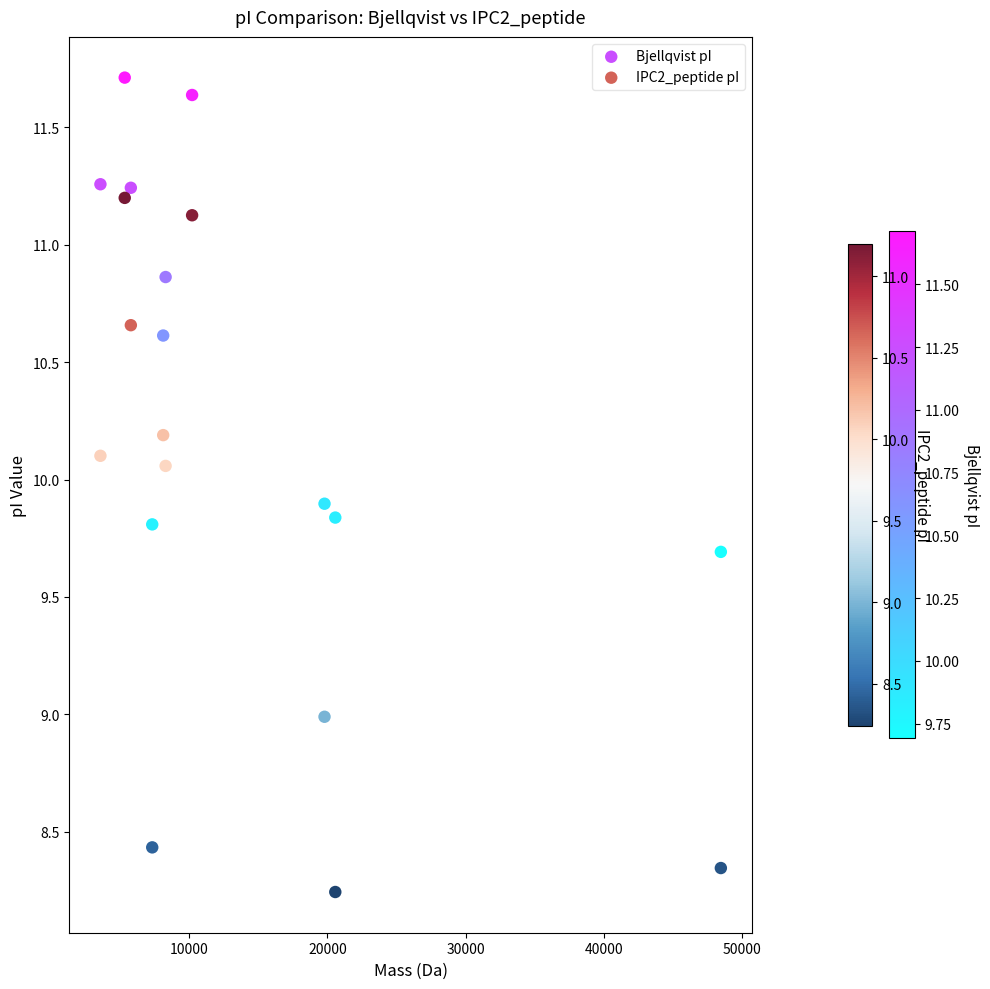

In the Bjellqvist pI series, what Y value is closest to 10?

9.9